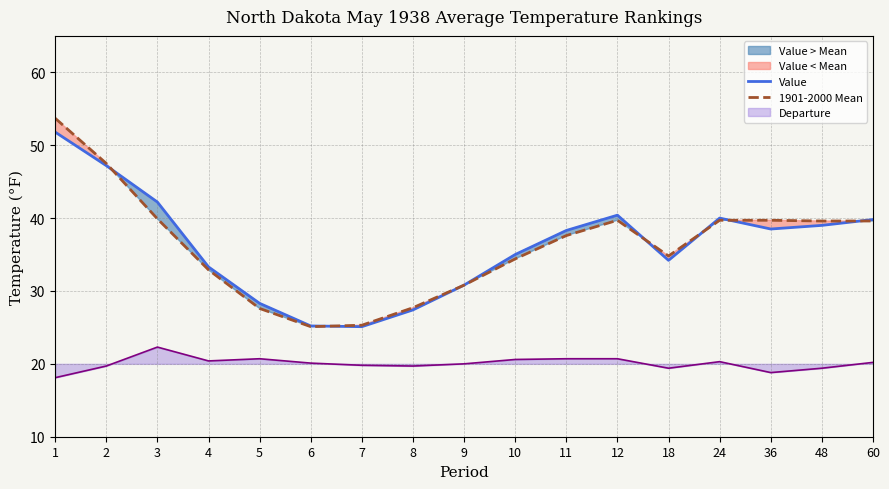

Where does the Value series first go above 38?

1